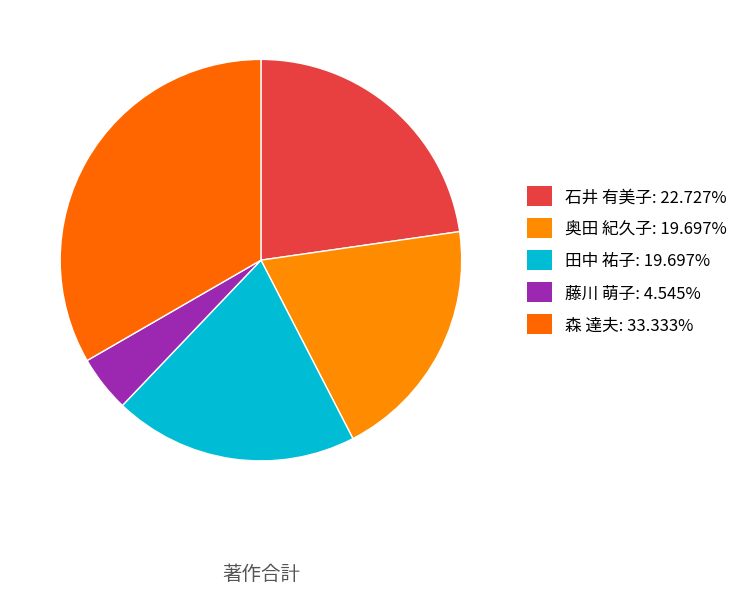

Count the number of slices in the pie.

5